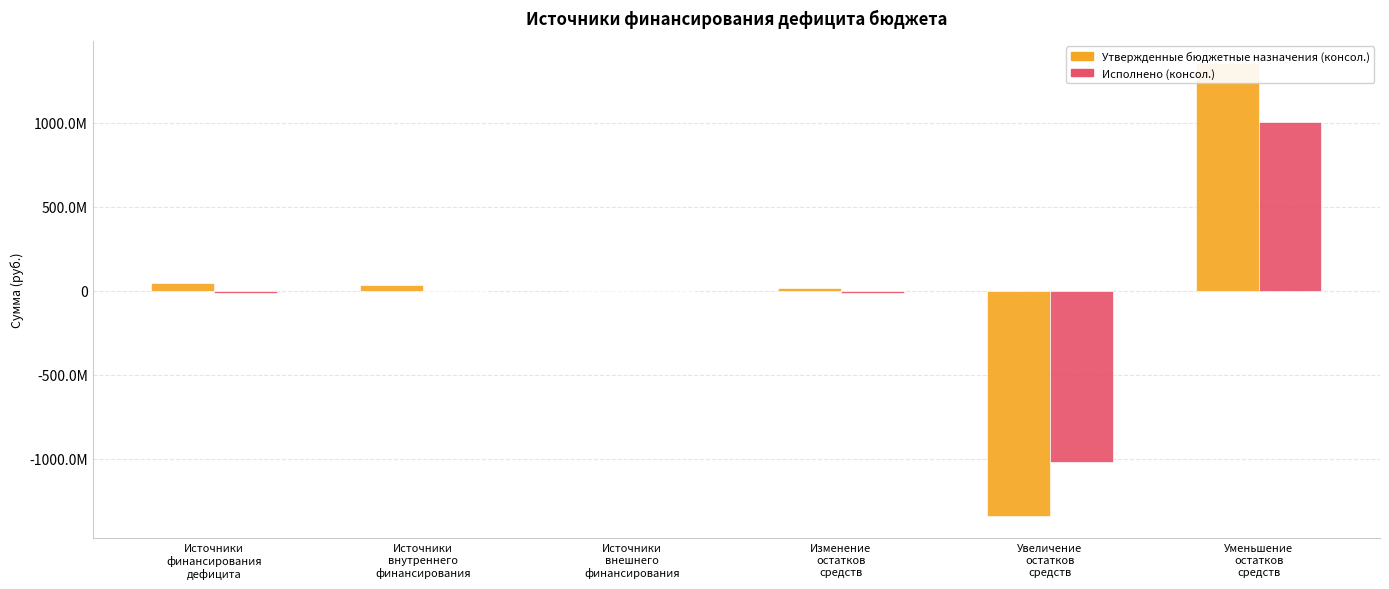

Rank the categories by Утвержденные бюджетные назначения (консол.) value from lowest to highest.

Увеличение
остатков
средств, Источники
внешнего
финансирования, Изменение
остатков
средств, Источники
внутреннего
финансирования, Источники
финансирования
дефицита, Уменьшение
остатков
средств